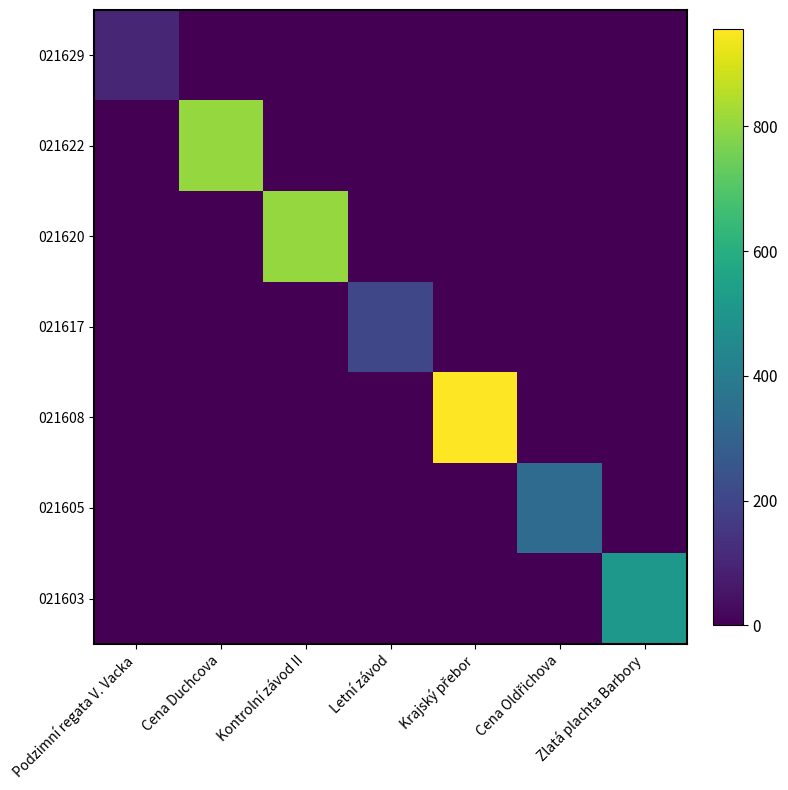

What is the total value across all series at Cena Duchcova?

804